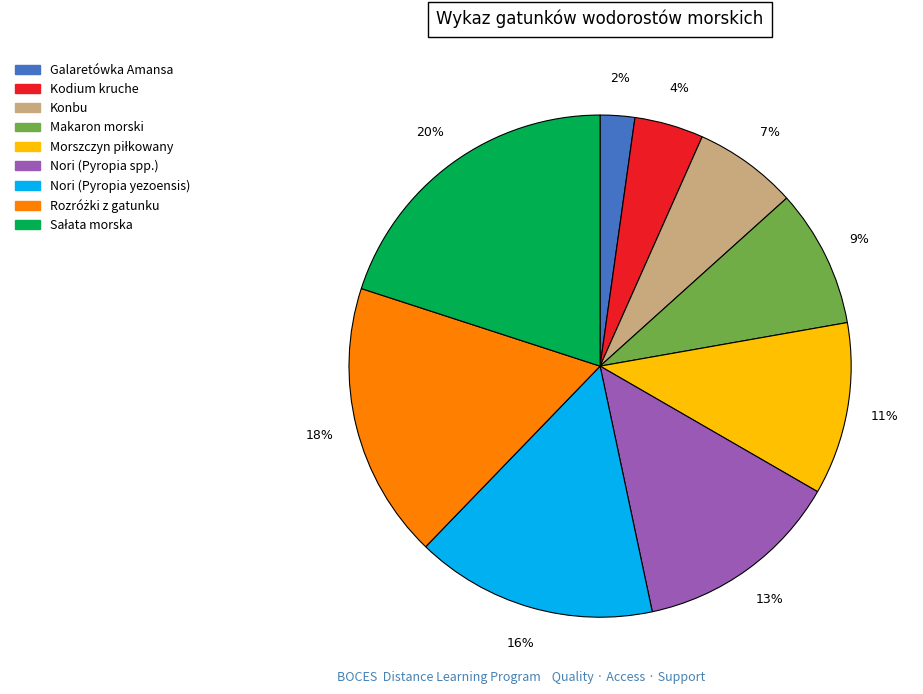

True or false: Konbu accounts for 7% of the total.

True